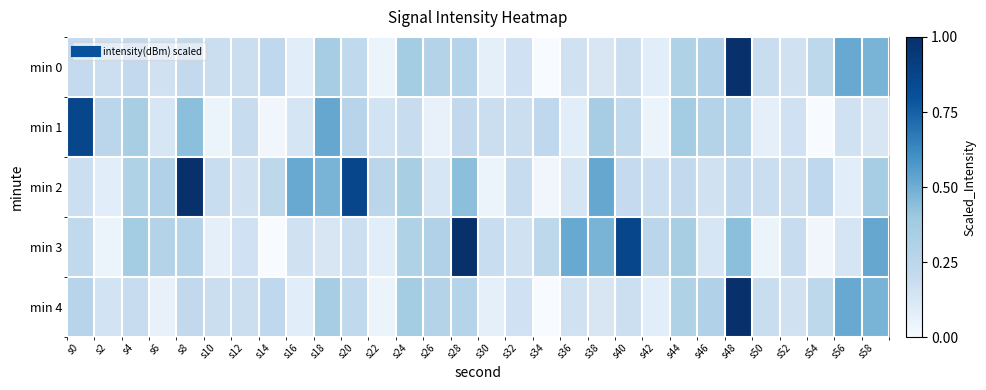

At which category is the sum across all series the highest?

s48